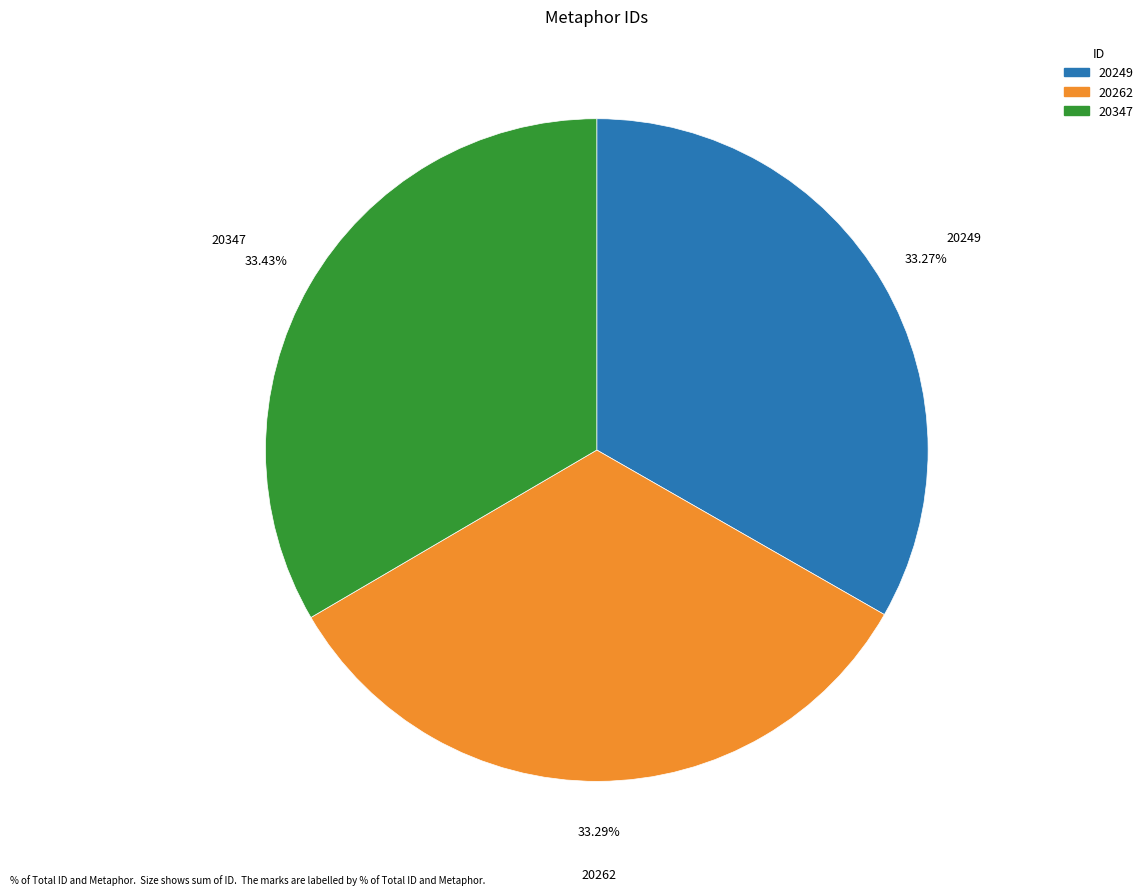

Approximately how many times larger is the value at 20262 compared to 20347?

1.0